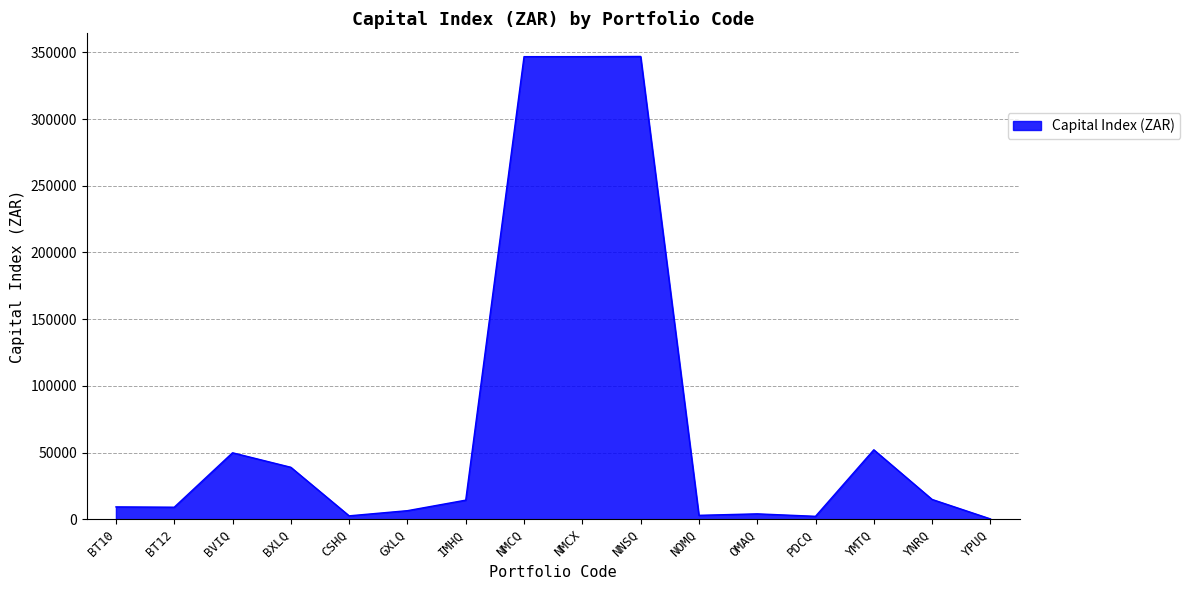

The chart shows a value of 314.7 at YPUQ. True or false?

True